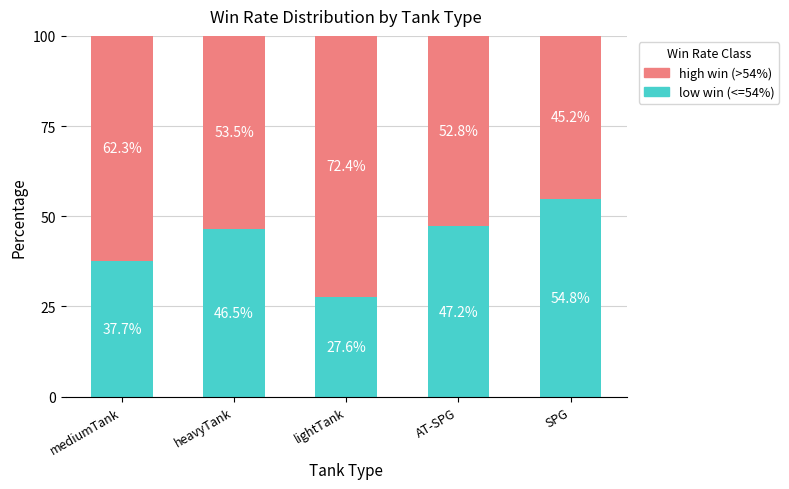

How many categories are shown in the chart?

5